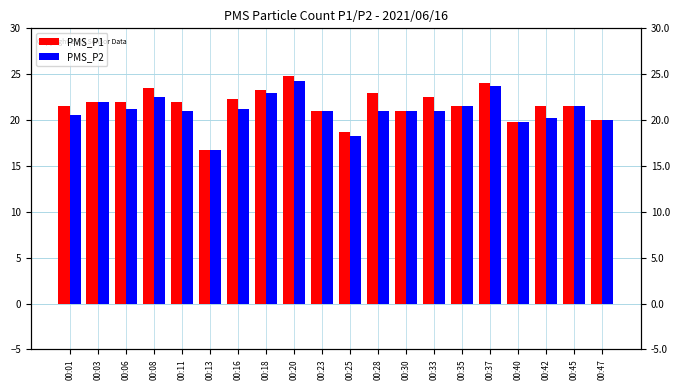

At 00:16, list the series in order from smallest to largest.

PMS_P2, PMS_P1